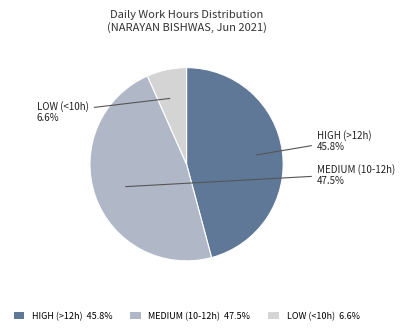

Count the number of slices in the pie.

3